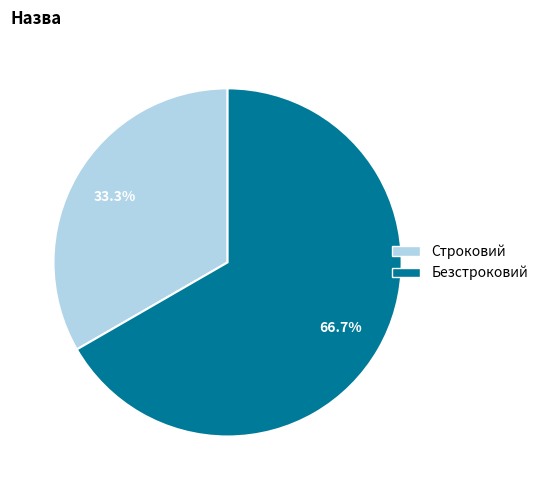

To the nearest percent, what portion does Строковий represent?

33%